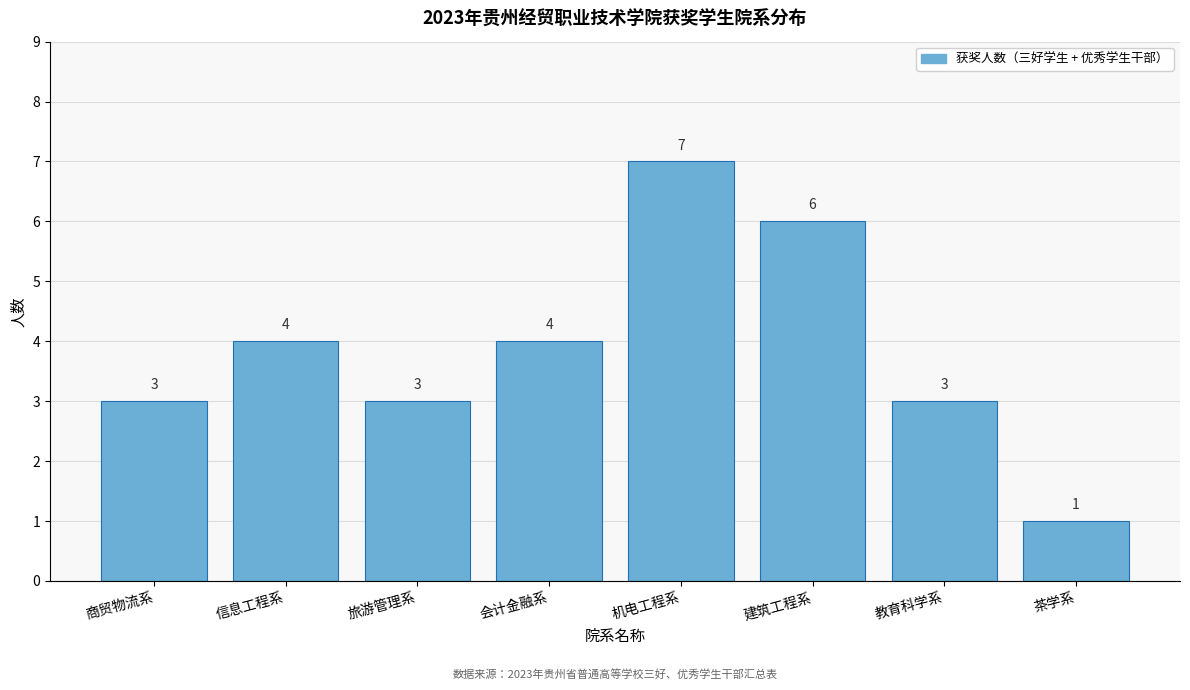

Reading left to right, what are all the values shown in this chart?

3	4	3	4	7	6	3	1